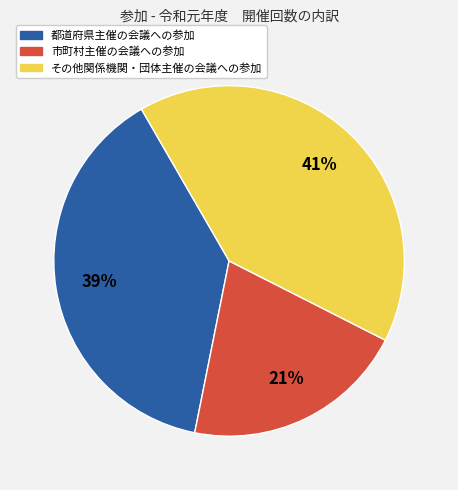

The 市町村主催の会議への参加 slice represents 12% of the pie. True or false?

False